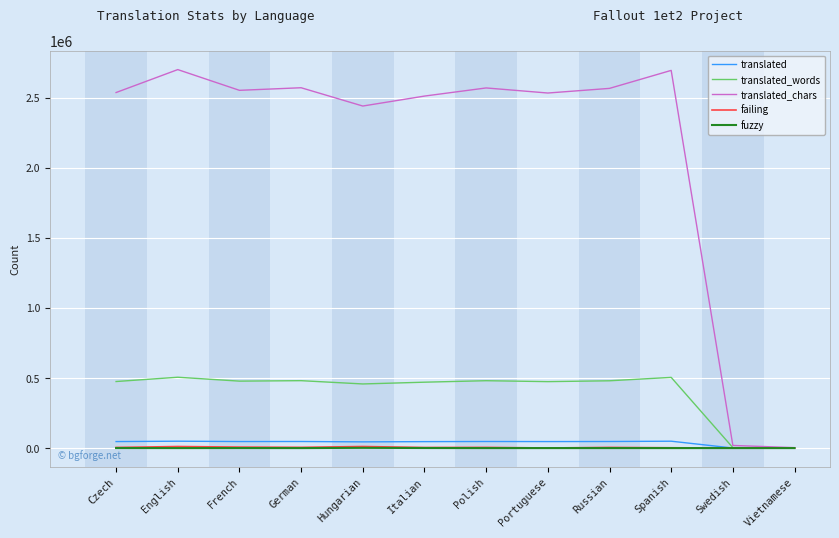

Does the chart display data point markers on the line(s)?

No